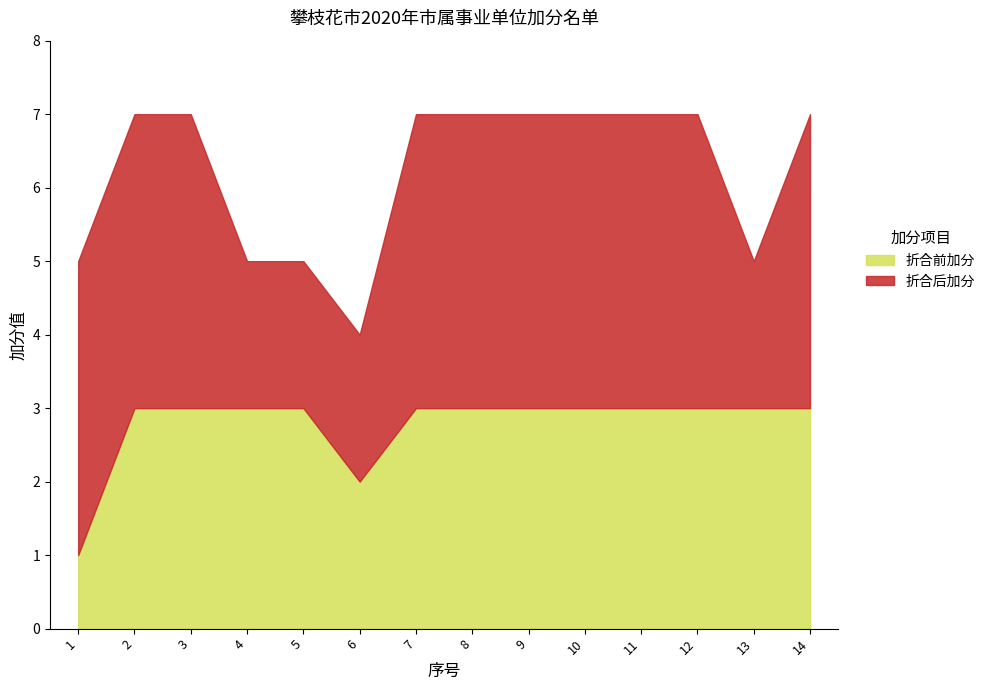

List the labels in order of value, smallest first.

1, 6, 2, 3, 4, 5, 7, 8, 9, 10, 11, 12, 13, 14